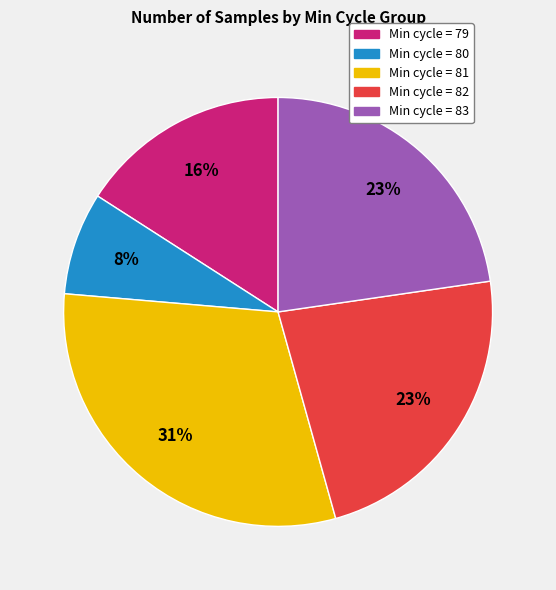

Does any single category account for the majority?

No